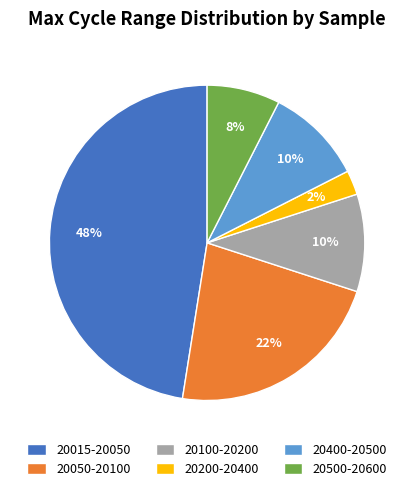

To the nearest percent, what portion does 20015-20050 represent?

47%